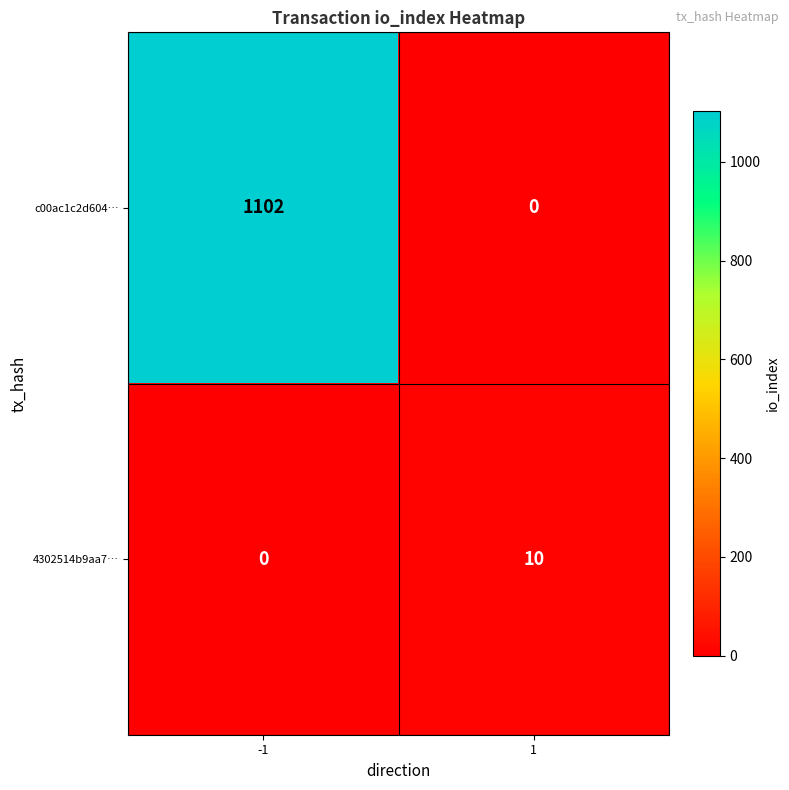

What is the difference between the maximum and minimum values in the 4302514b9aa7… series?

10